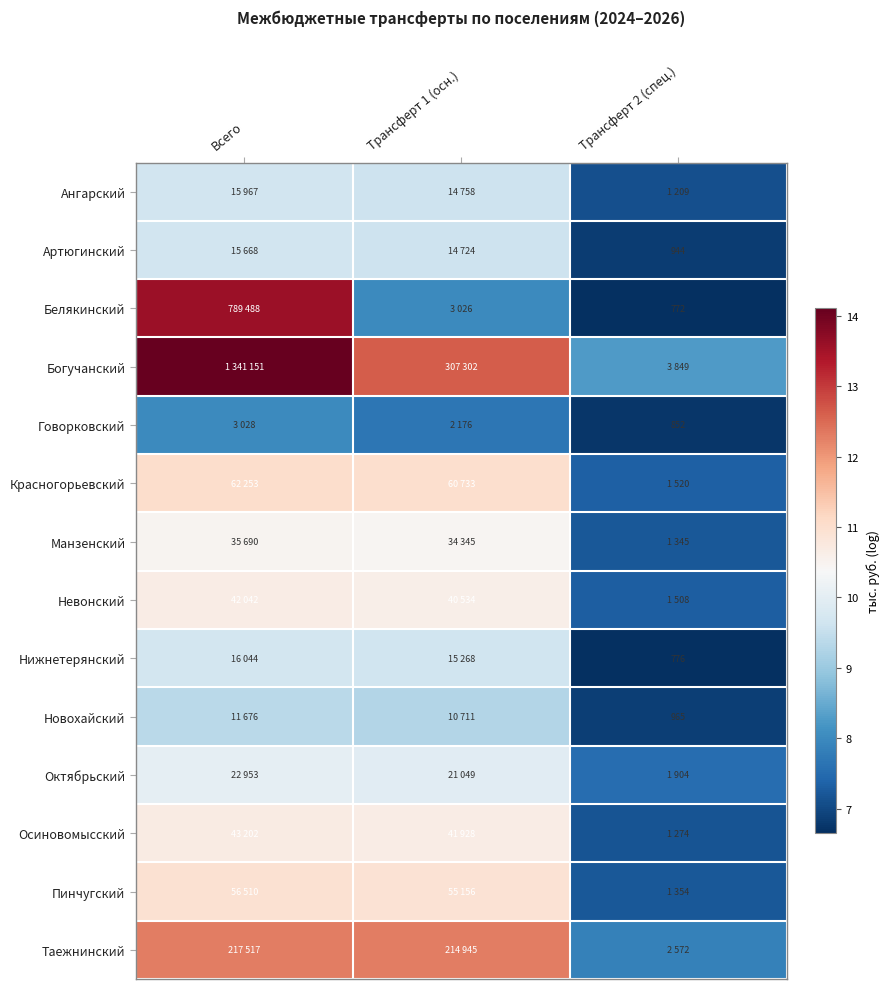

What is the difference between the second highest and minimum values in the Богучанский series?

4.4